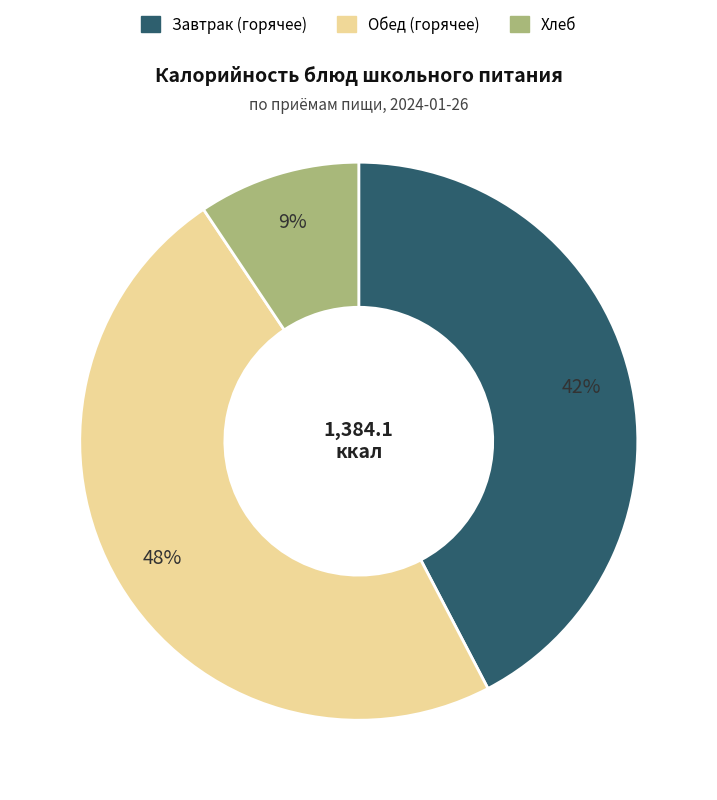

Is there any slice that represents more than half of the pie?

No